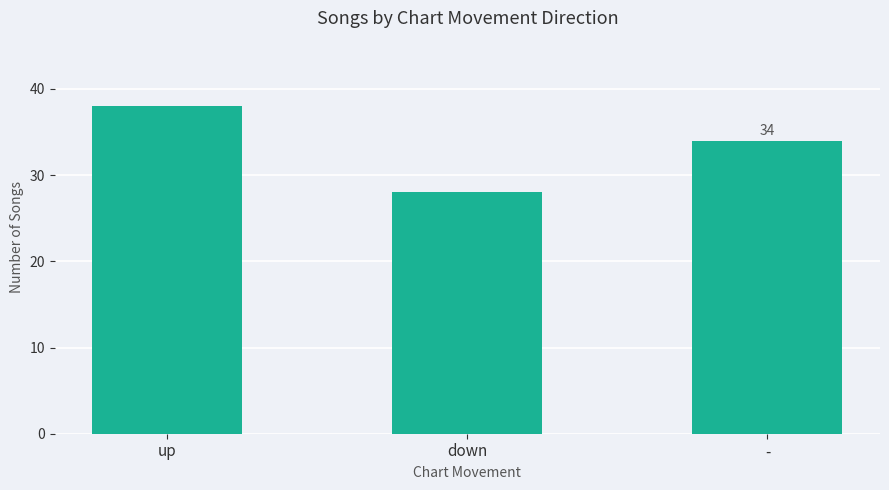

How many values are below 34?

1